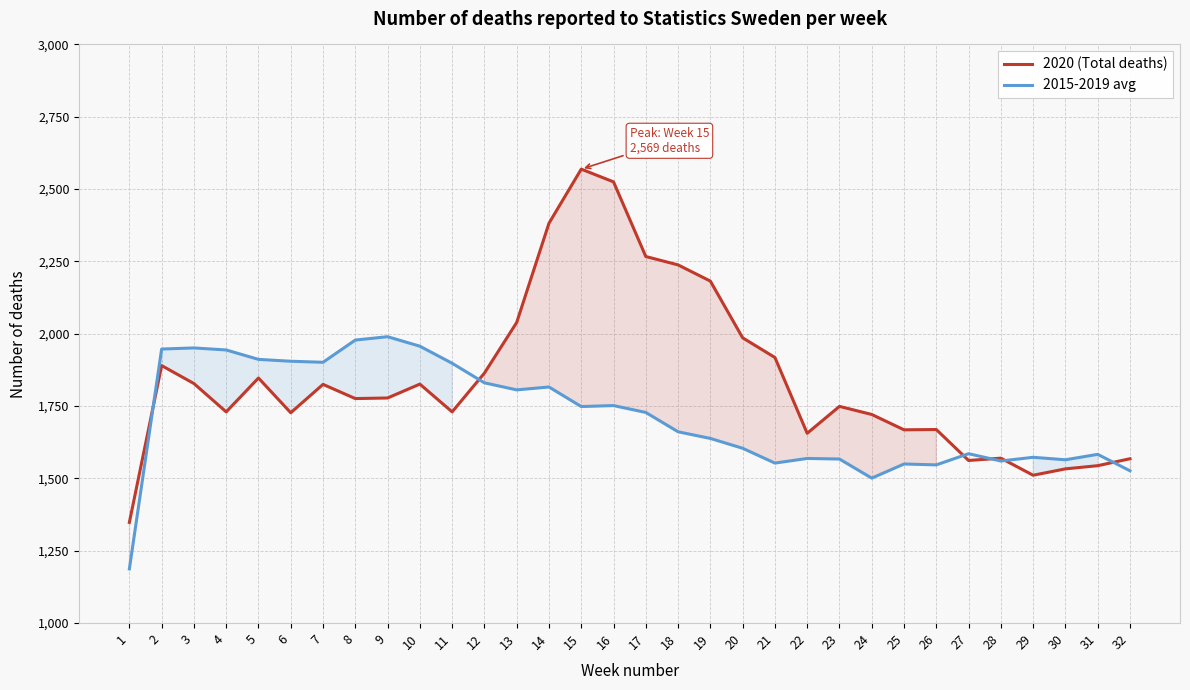

Count the number of data series in this chart.

2